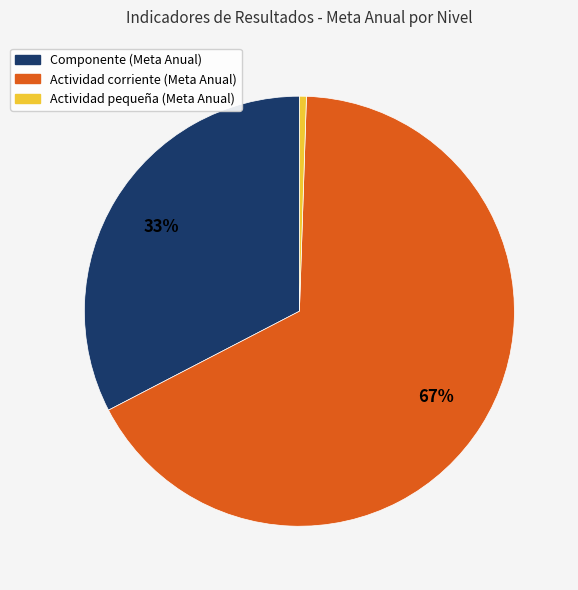

Is there a majority slice in this chart?

Yes